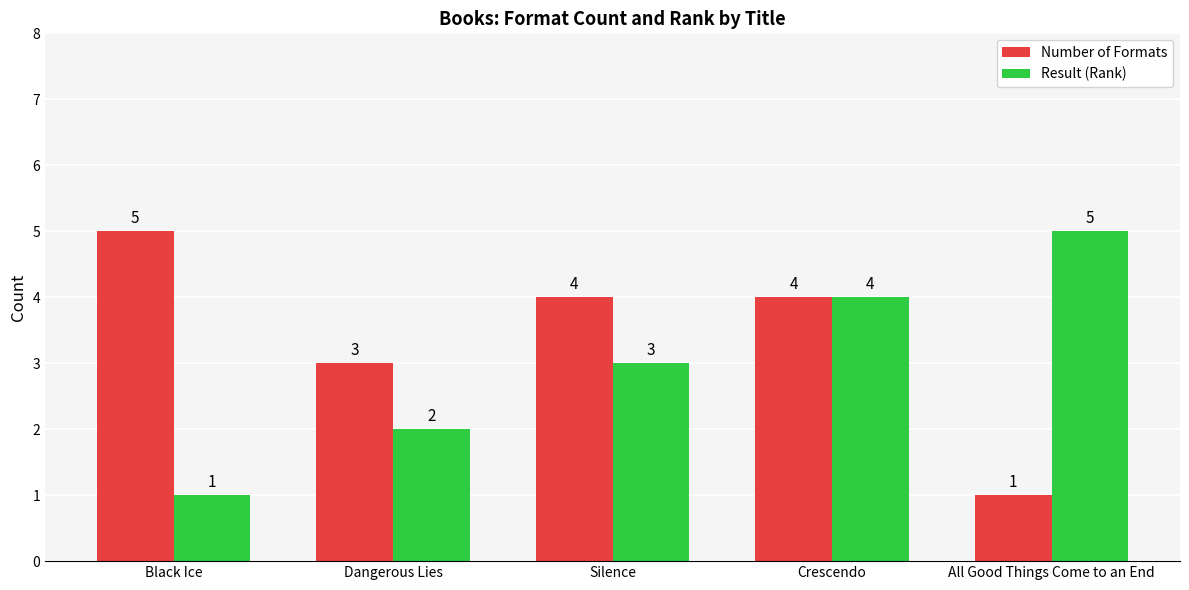

At which label does Result (Rank) reach its minimum?

Black Ice